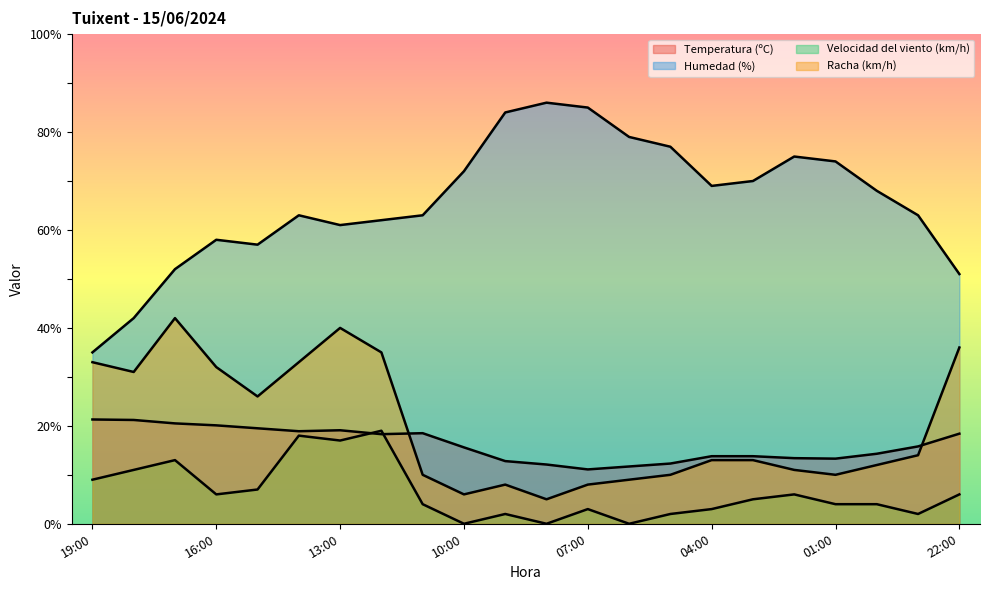

Which series has the widest spread of values?

Humedad (%)